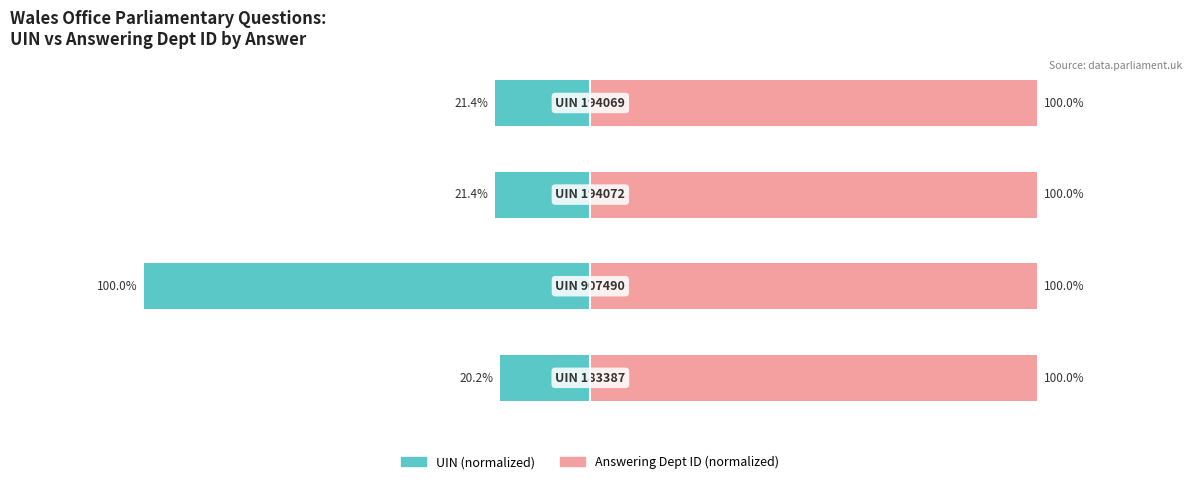

What is the average value of the UIN series?

-40.7